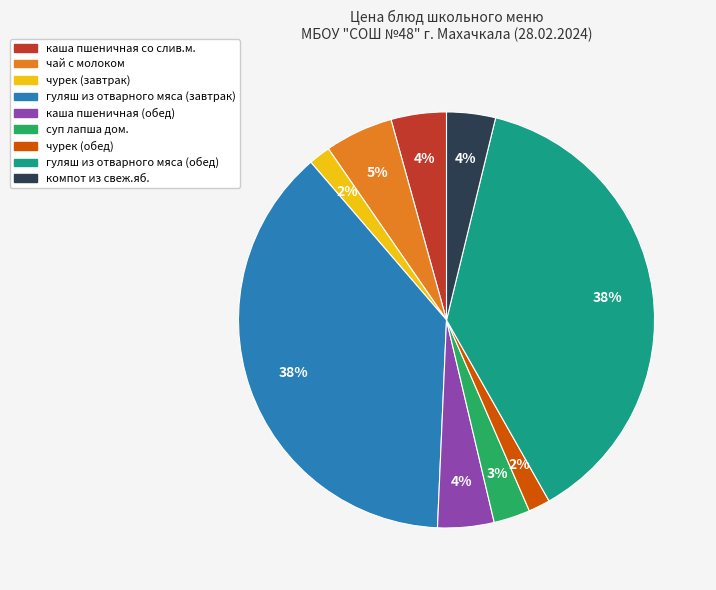

Which has a higher value, гуляш из отварного мяса (завтрак) or компот из свеж.яб.?

гуляш из отварного мяса (завтрак)